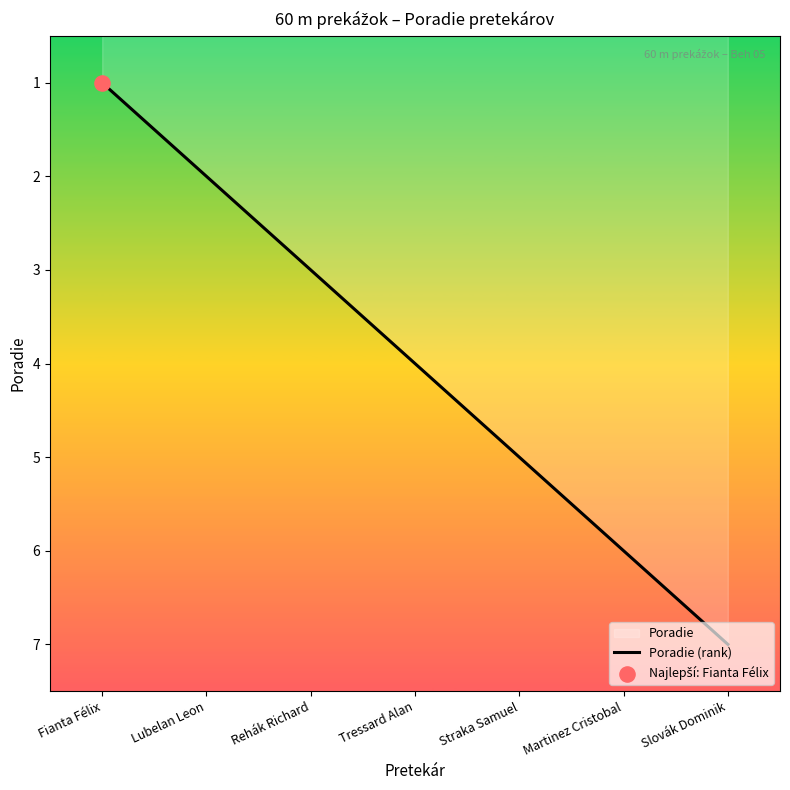

What is the ratio of the value at Martinez Cristobal to the value at Lubelan Leon?

3.0